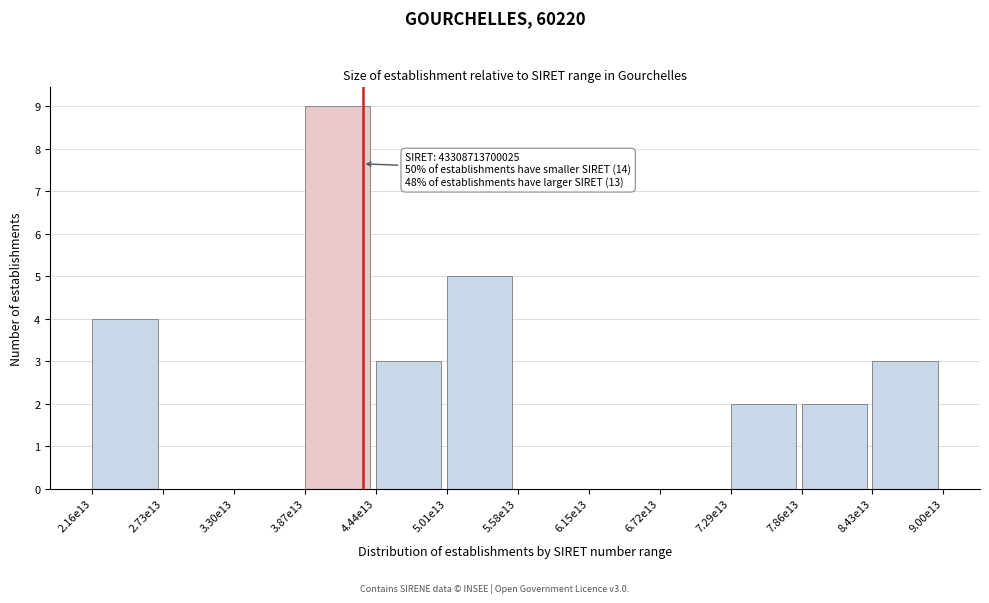

Reading right to left, what are all the values shown in this chart?

8.43e13=3	7.86e13=2	7.29e13=2	6.72e13=0	6.15e13=0	5.58e13=0	5.01e13=5	4.44e13=3	3.87e13=9	3.30e13=0	2.73e13=0	2.16e13=4